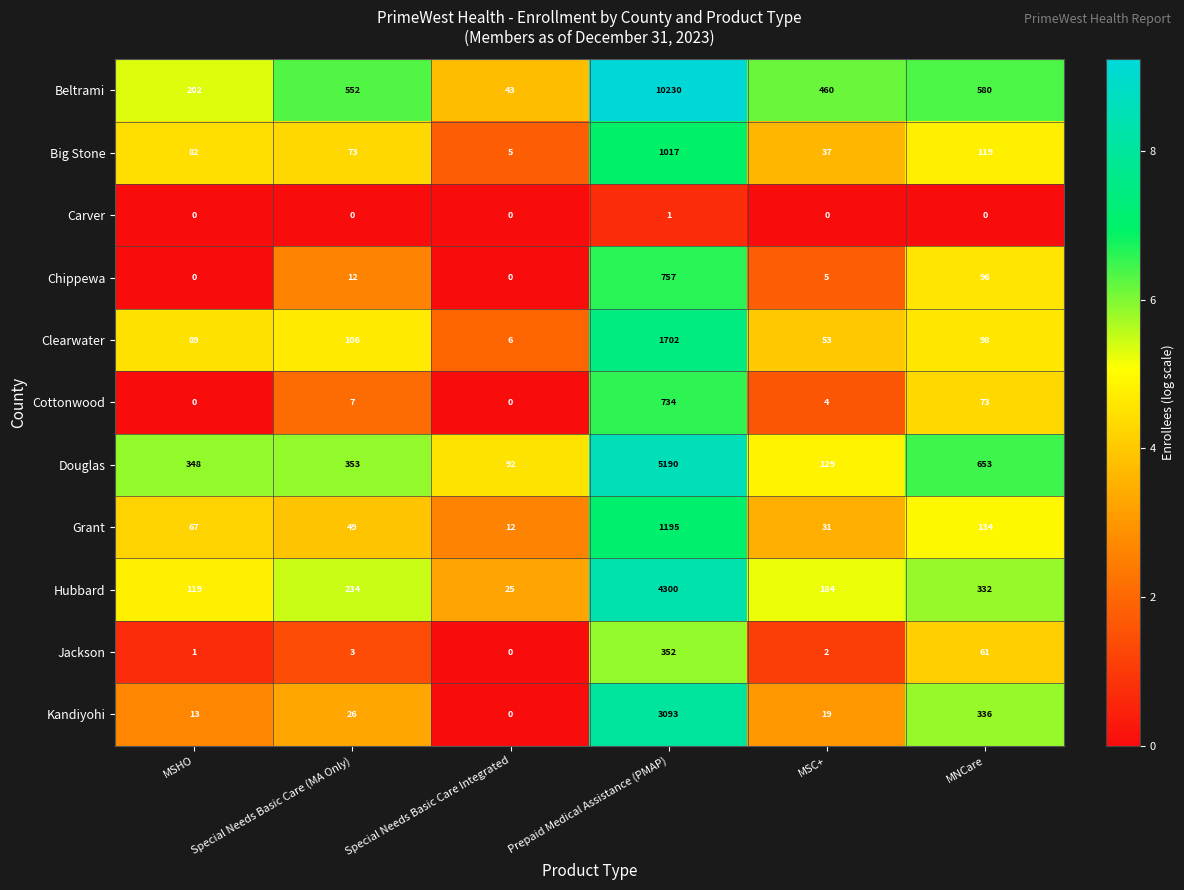

Read the Big Stone value at Special Needs Basic Care Integrated.

5